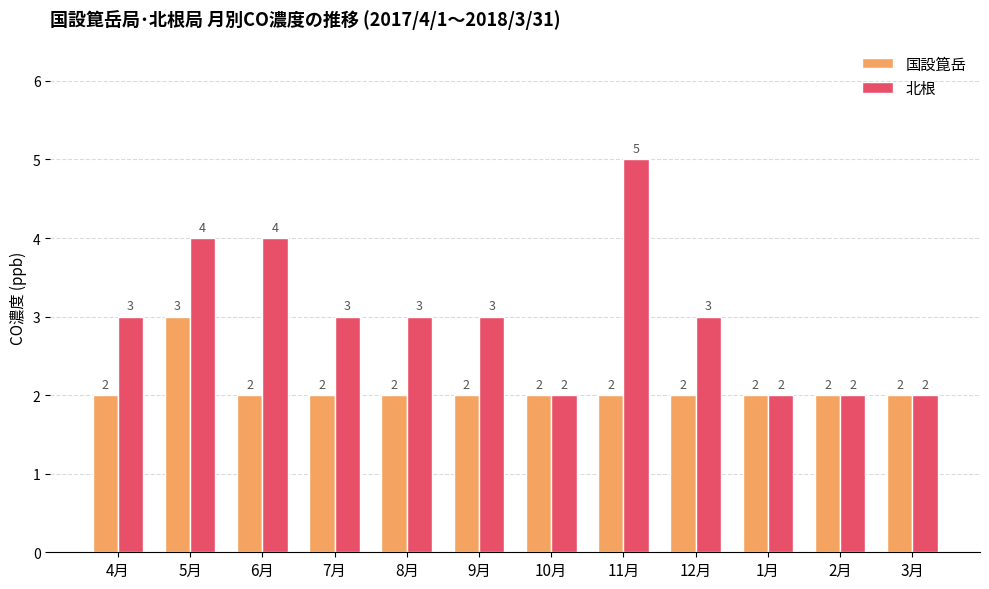

What is the highest value of the 北根 series?

5